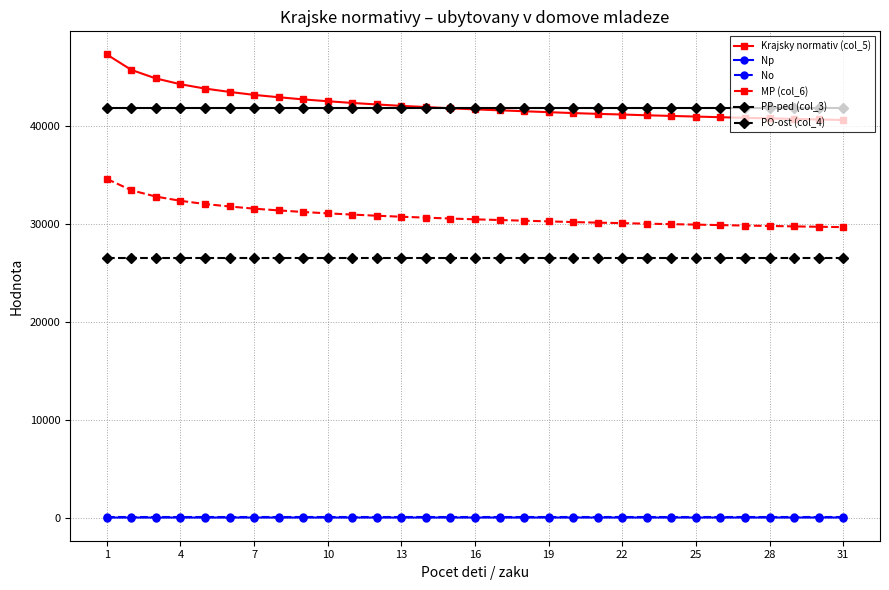

What is the highest value of the PO-ost (col_4) series?

26555.0